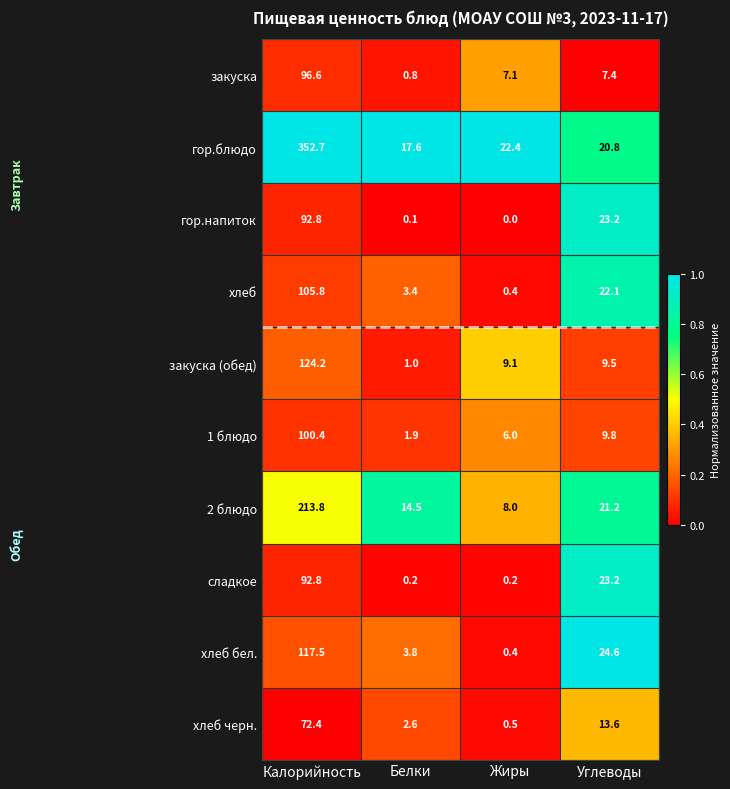

Is it true that хлеб equals 180.3 at Калорийность?

False